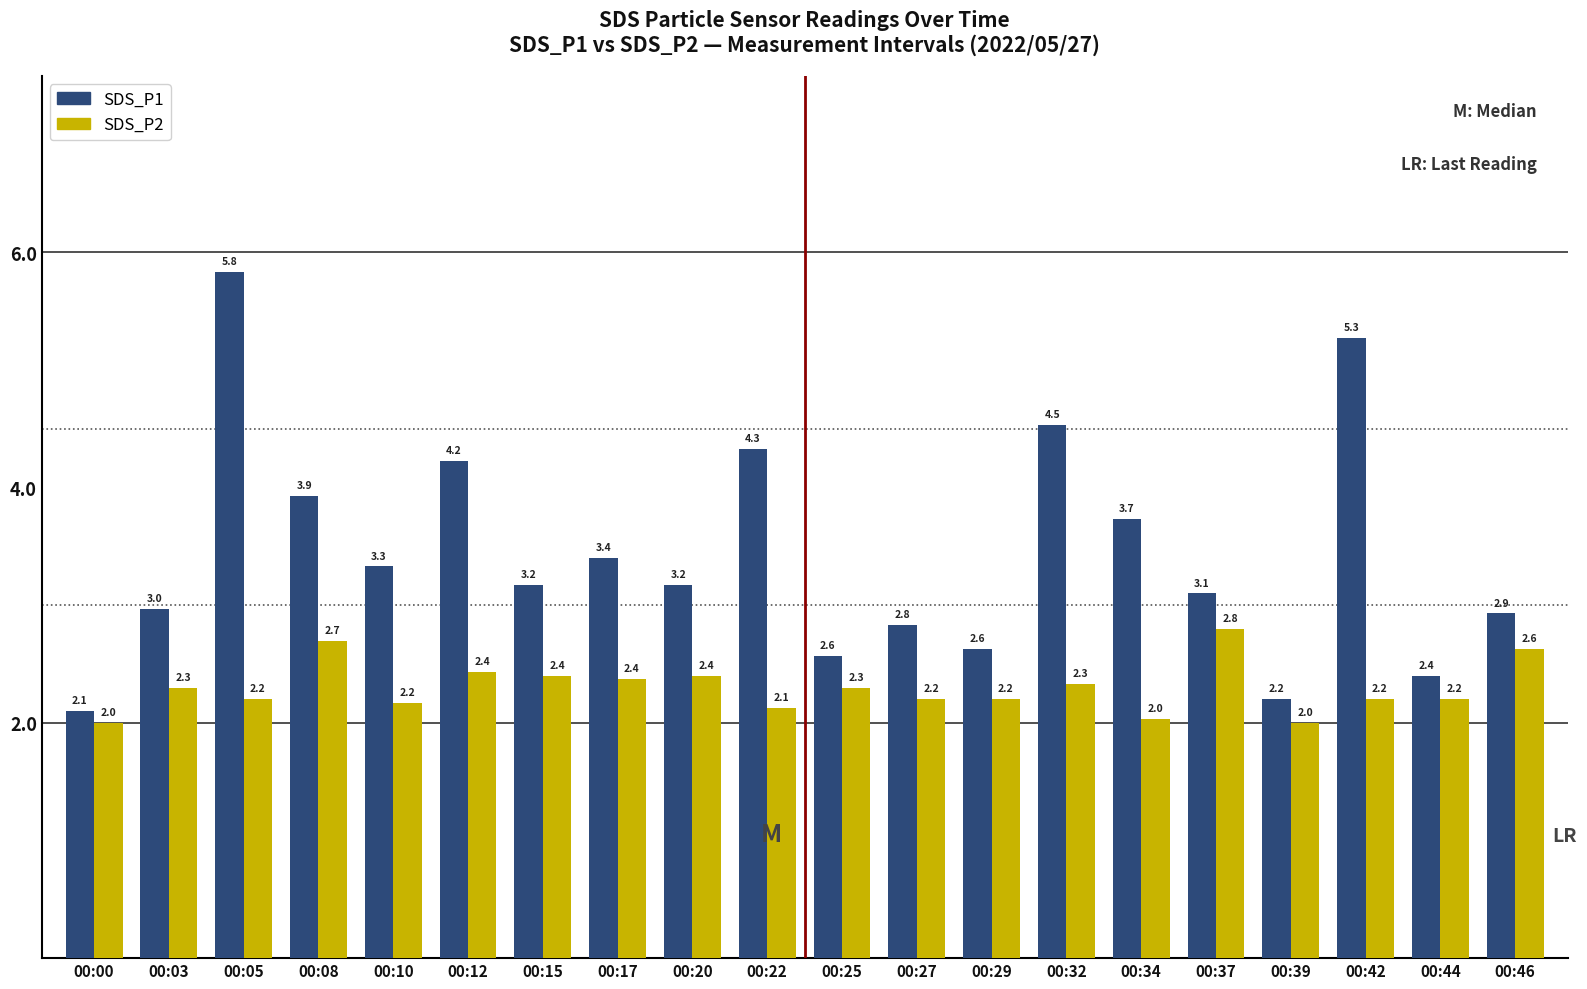

Which label corresponds to the largest value in the chart?

00:05